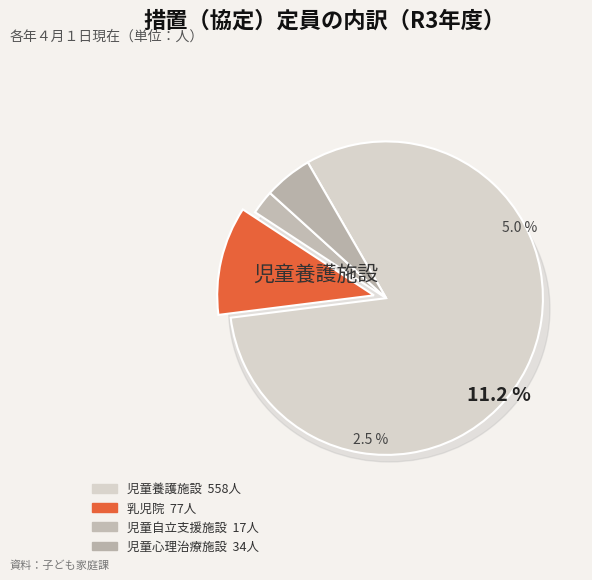

Combined, do 児童心理治療施設 and 児童養護施設 account for over 50%?

Yes